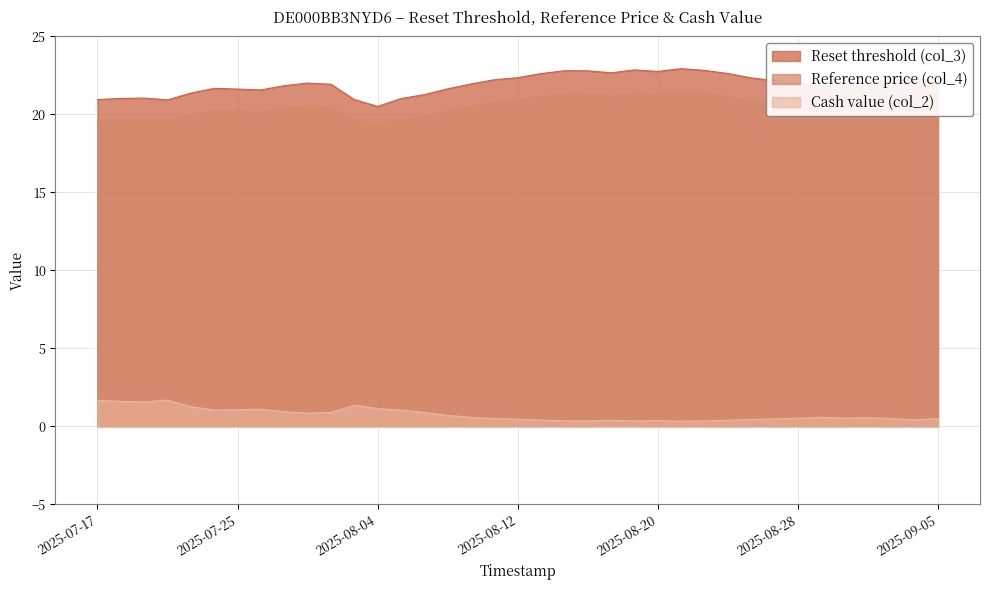

At how many categories does at least one series exceed 4?

37